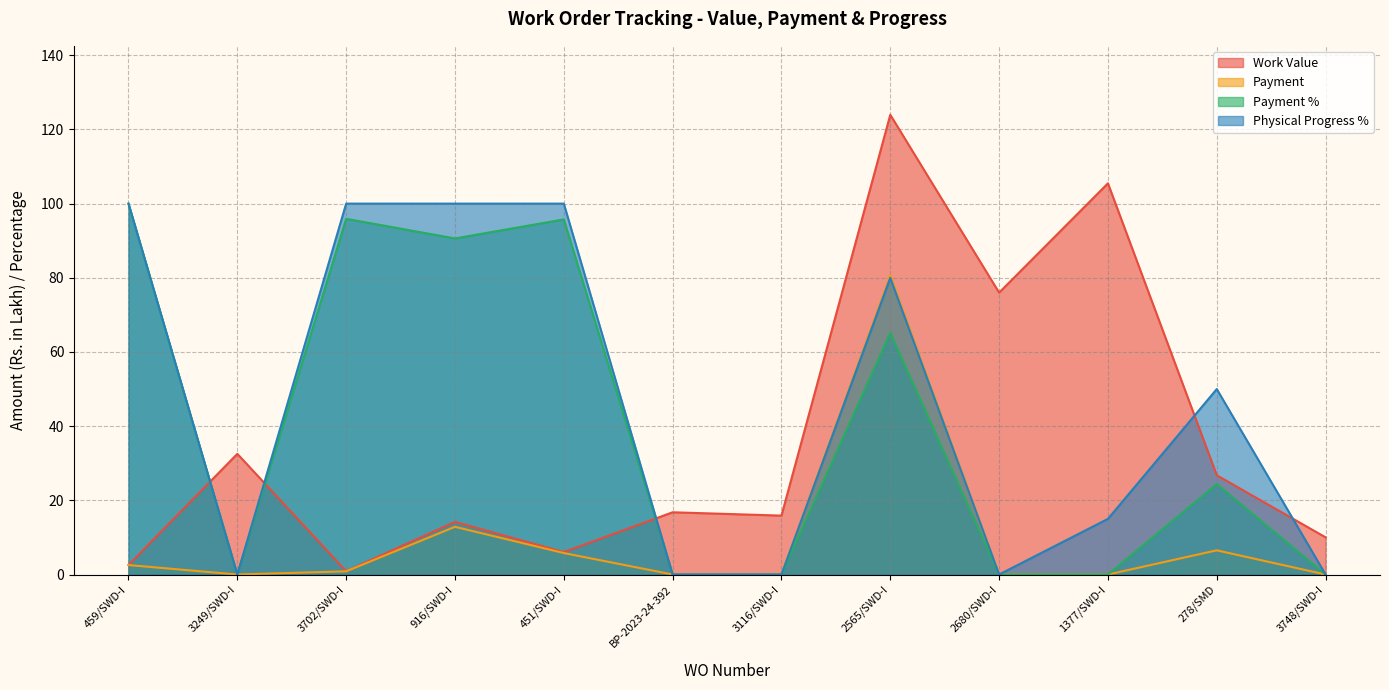

What is the difference between the second highest and minimum values in the Physical Progress % series?

100.0